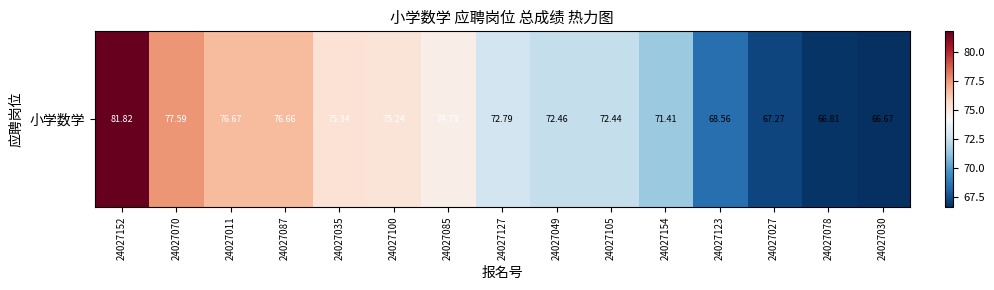

Is it true that the value at 24027154 is 71.4?

True